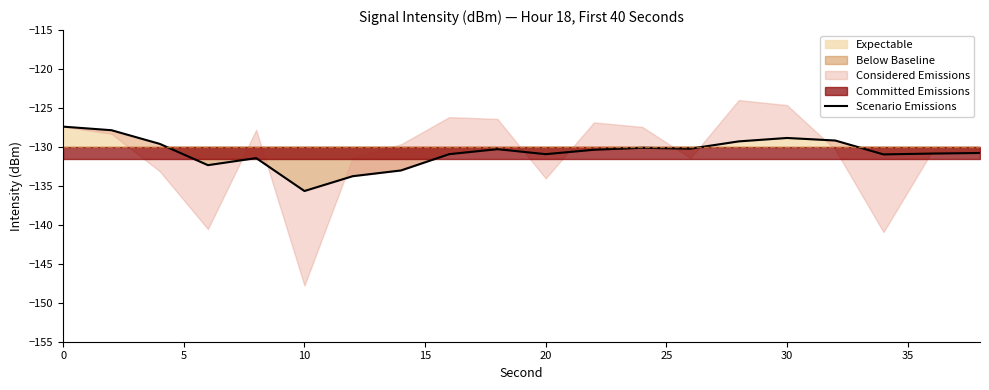

What is the sum of all values?

-2613.8